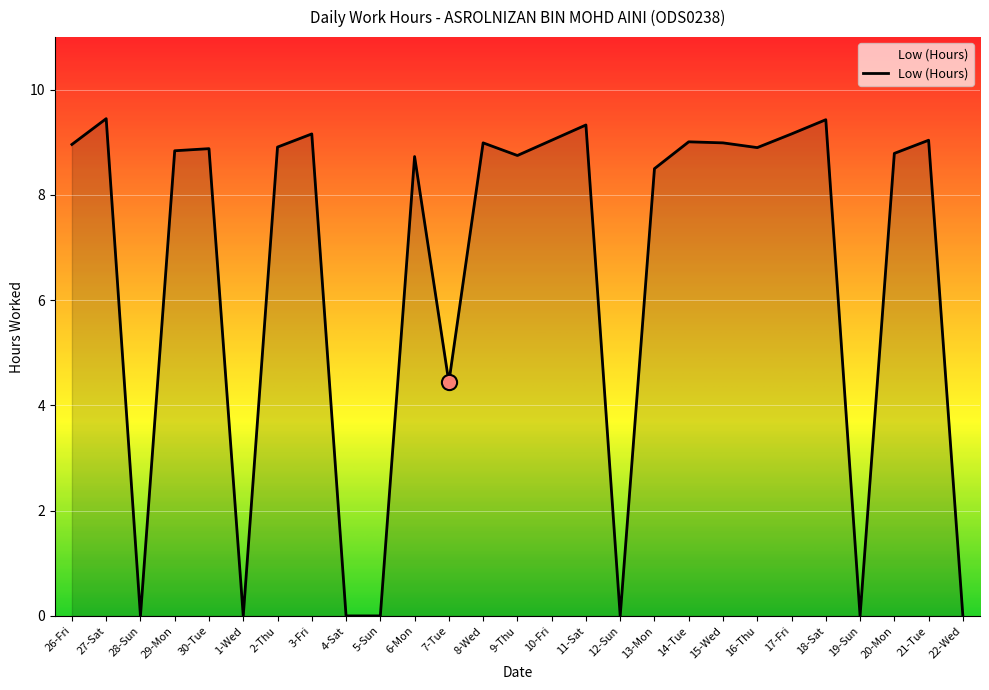

Between 26-Fri and 18-Sat, which is larger?

18-Sat